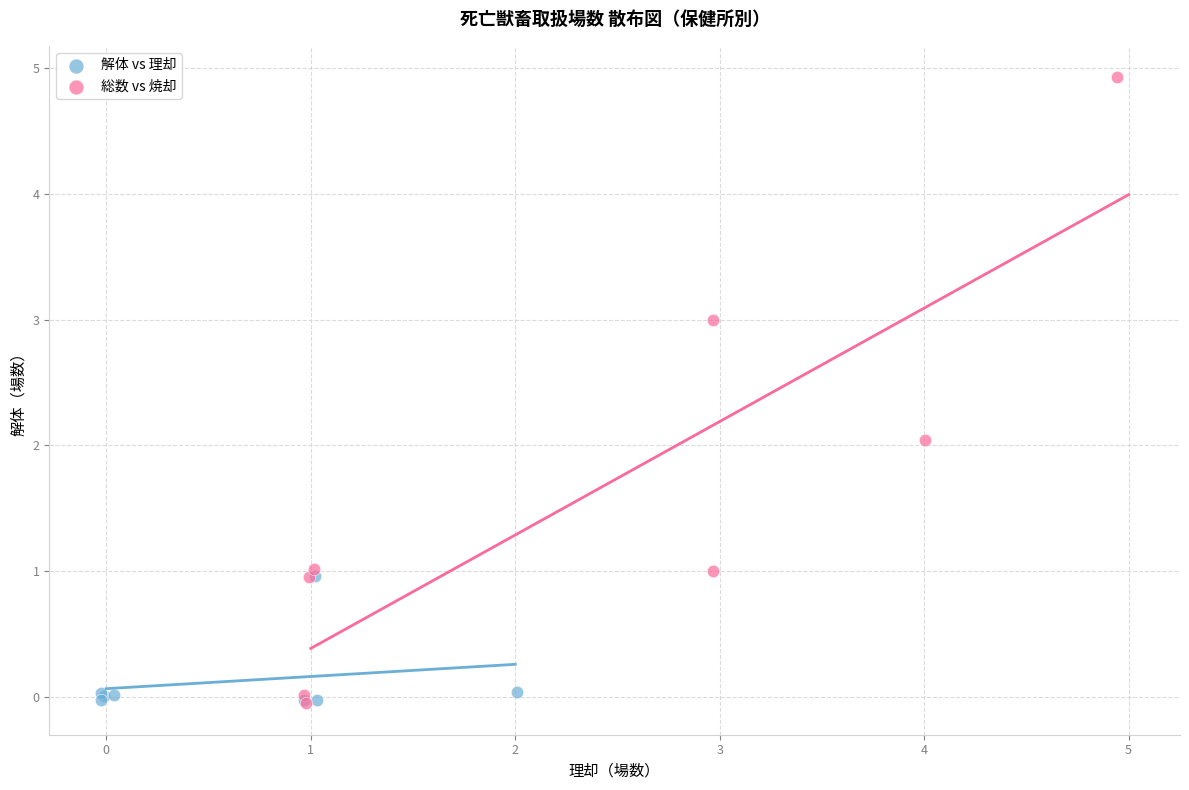

Which series has the largest Y range (max minus min)?

総数 vs 焼却